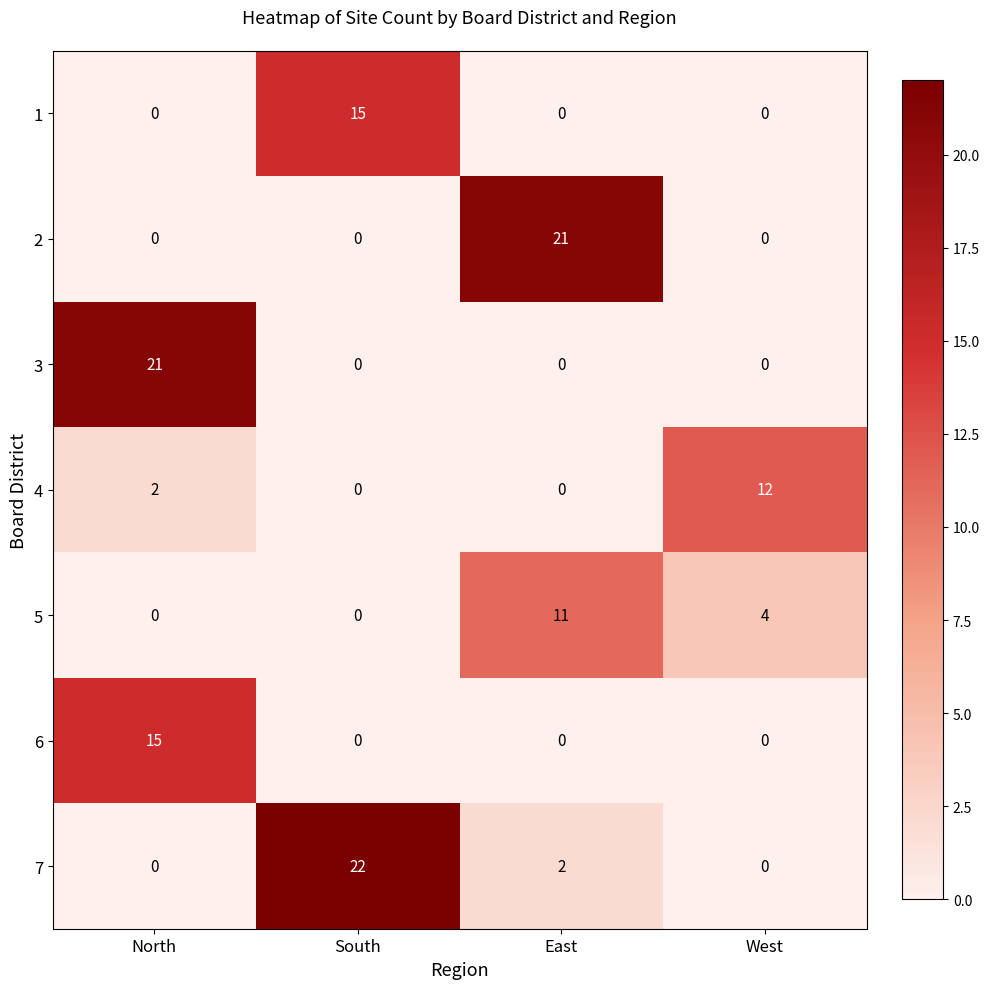

Reading left to right, list all the values displayed in this chart.

1: North=0	South=15	East=0	West=0
2: North=0	South=0	East=21	West=0
3: North=21	South=0	East=0	West=0
4: North=2	South=0	East=0	West=12
5: North=0	South=0	East=11	West=4
6: North=15	South=0	East=0	West=0
7: North=0	South=22	East=2	West=0